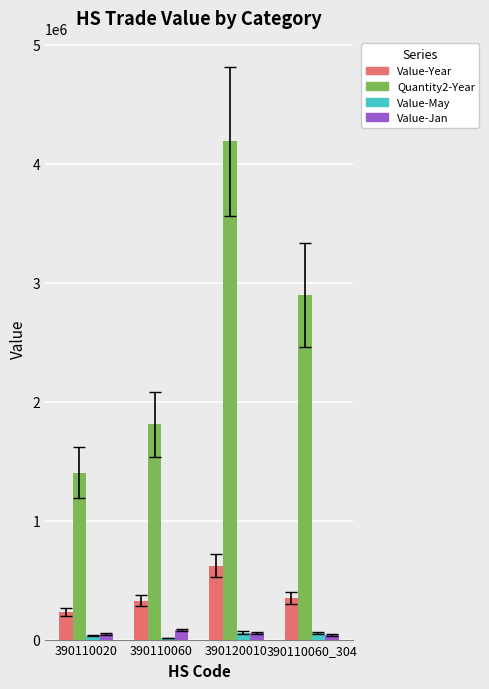

At which category is the sum across all series the highest?

390120010